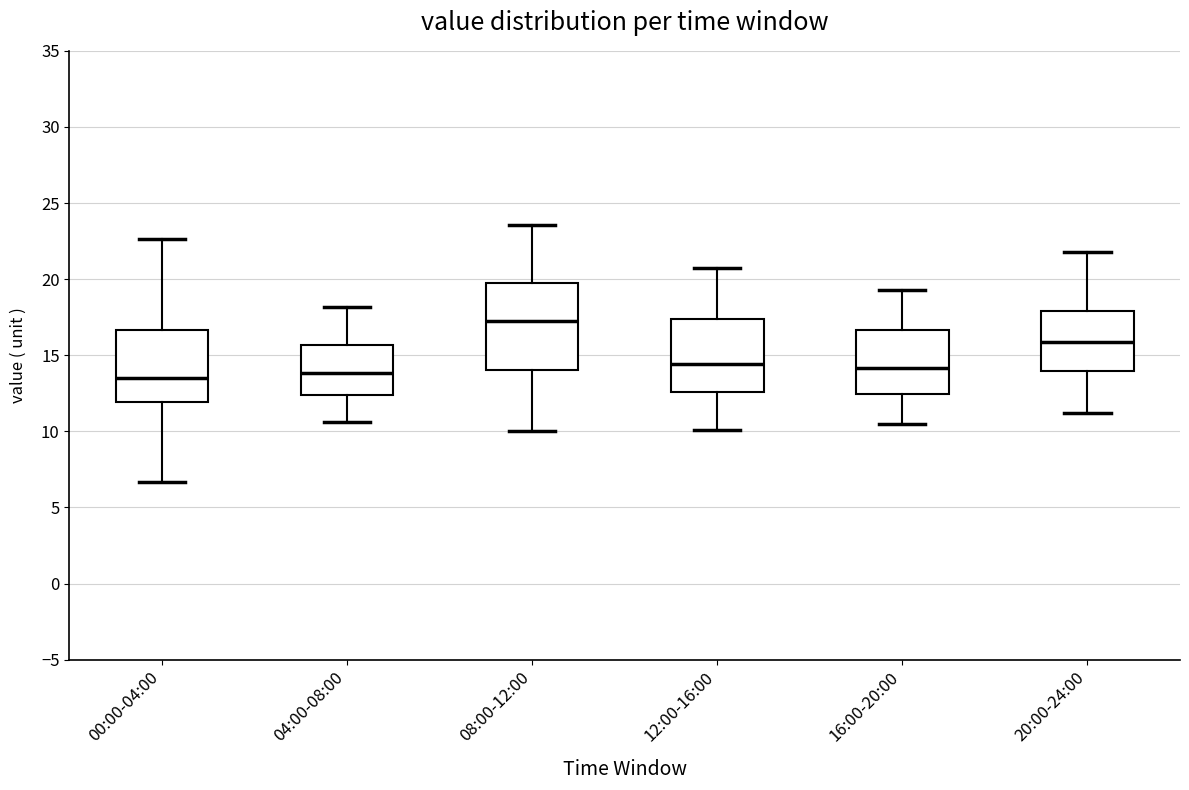

Where does the median line of the box for 20:00-24:00 sit on the y-axis? The values are not printed on the chart, so give them approximately, as read against the axis.

16.0